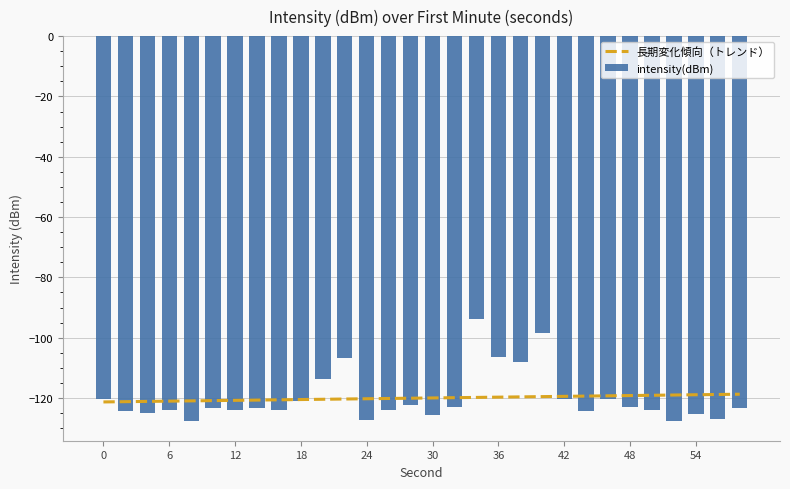

How many bars are there in total?

30